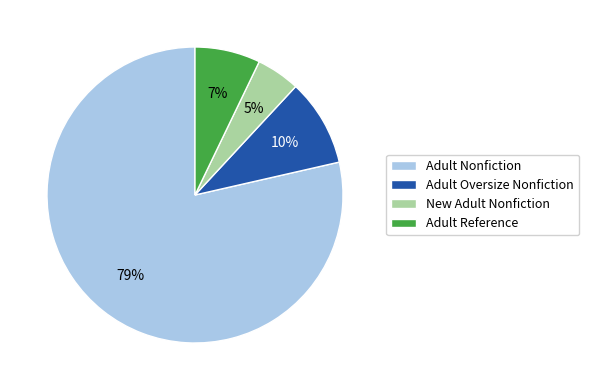

Is there a majority slice in this chart?

Yes